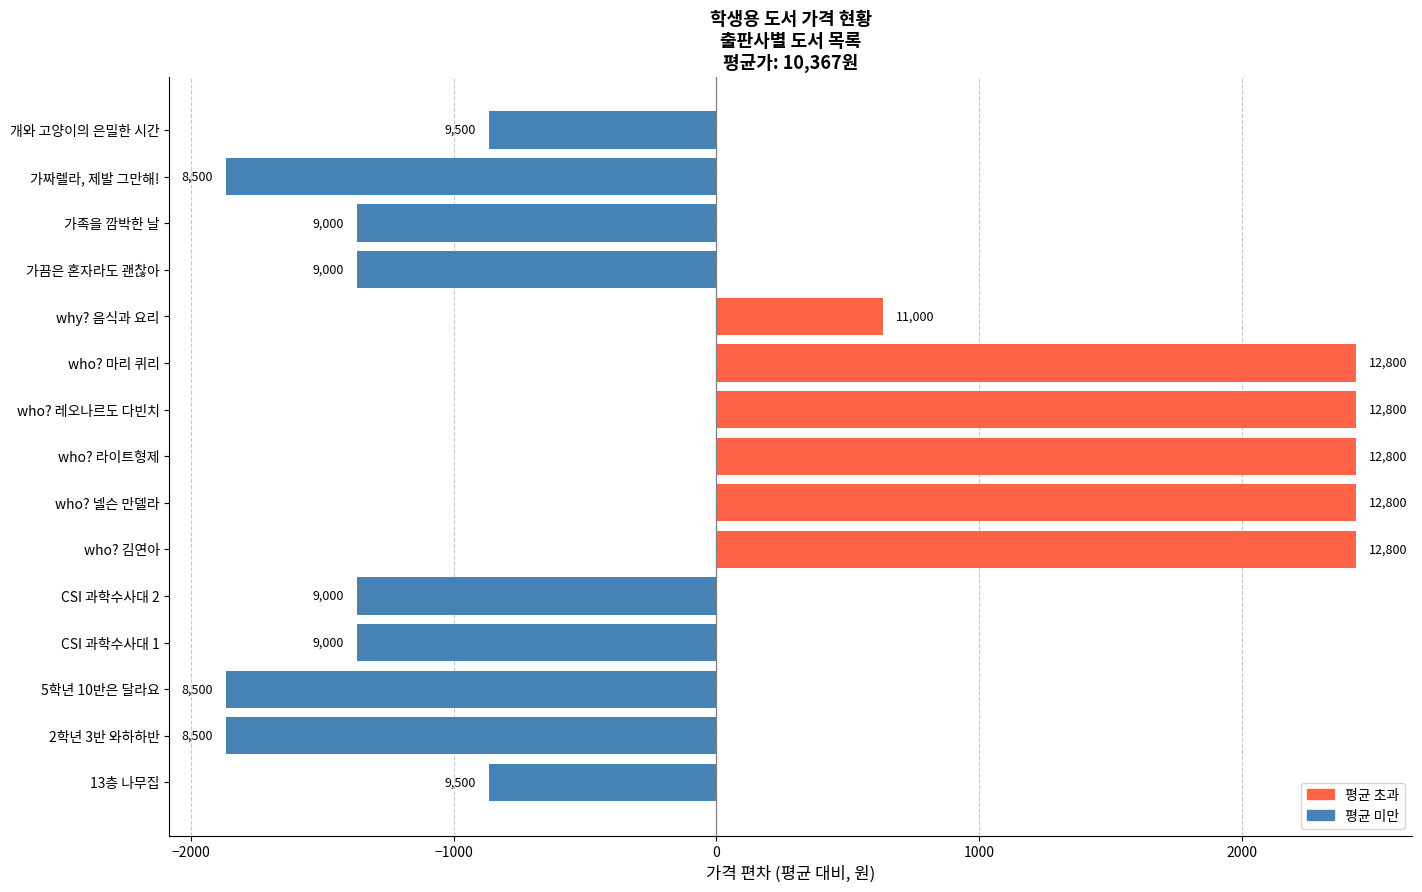

Does the chart contain any negative values?

Yes